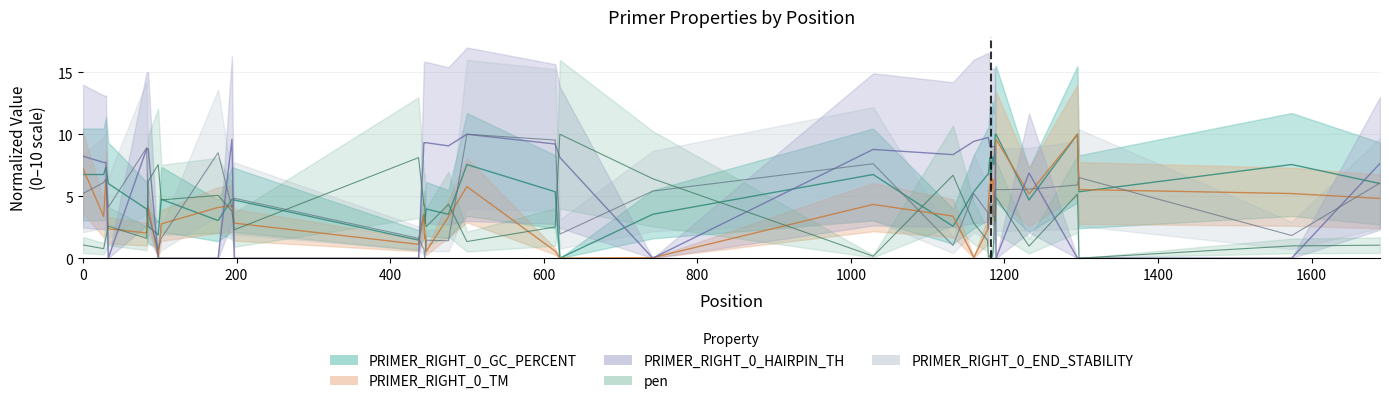

Reading left to right, transcribe all the data shown in this chart.

pen: 0=1.1	27=0.8	30=1.7	33=2.6	83=1.6	85=6.2	98=7.6	102=4.7	176=5.1	194=3.8	197=2.3	437=8.1	444=4.3	445=4.3	446=2.9	447=2.5	476=4.3	500=1.3	615=2.5	621=10.0	742=6.4	1029=0.2	1133=6.7	1160=2.8	1178=1.4	1179=0.1	1181=0.2	1182=0.4	1183=0.6	1184=0.1	1185=0.5	1186=1.3	1187=3.3	1188=3.0	1189=4.9	1232=1.0	1295=5.2	1297=0.0	1574=1.0	1689=1.0
PRIMER_RIGHT_0_TM: 0=7.2	27=3.4	30=6.3	33=2.4	83=2.0	85=4.2	98=0.1	102=2.8	176=4.1	194=4.2	197=2.8	437=1.1	444=3.5	445=1.6	446=1.9	447=0.5	476=3.3	500=5.8	615=0.6	621=0.0	742=0.0	1029=4.3	1133=3.4	1160=0.1	1178=2.3	1179=4.4	1181=5.8	1182=6.1	1183=6.5	1184=5.7	1185=6.3	1186=4.4	1187=3.0	1188=6.5	1189=9.6	1232=5.2	1295=10.0	1297=5.5	1574=5.2	1689=4.8
PRIMER_RIGHT_0_END_STABILITY: 0=5.2	27=6.1	30=6.4	33=4.1	83=8.9	85=3.5	98=0.7	102=1.6	176=8.5	194=4.1	197=4.8	437=1.6	444=0.7	445=0.0	446=0.7	447=1.4	476=1.4	500=10.0	615=9.5	621=1.9	742=5.4	1029=7.6	1133=1.0	1160=5.2	1178=3.7	1179=2.3	1181=4.4	1182=3.8	1183=4.1	1184=4.3	1185=3.3	1186=3.3	1187=5.2	1188=5.5	1189=5.5	1232=5.6	1295=5.9	1297=6.5	1574=1.8	1689=6.1
PRIMER_RIGHT_0_HAIRPIN_TH: 0=8.2	27=7.7	30=7.7	33=0.0	83=8.8	85=8.8	98=0.0	102=0.0	176=0.0	194=9.6	197=0.0	437=0.0	444=9.3	445=9.3	446=9.3	447=9.3	476=9.1	500=10.0	615=9.2	621=8.1	742=0.0	1029=8.8	1133=8.4	1160=9.4	1178=9.7	1179=9.7	1181=9.0	1182=9.0	1183=9.0	1184=9.0	1185=9.0	1186=9.0	1187=9.0	1188=8.4	1189=0.0	1232=6.9	1295=0.0	1297=0.0	1574=0.0	1689=7.6
PRIMER_RIGHT_0_GC_PERCENT: 0=6.7	27=6.7	30=7.3	33=6.0	83=4.0	85=2.6	98=1.9	102=4.8	176=3.0	194=4.8	197=4.7	437=1.5	444=3.5	445=2.8	446=3.4	447=4.0	476=3.5	500=7.6	615=5.4	621=0.0	742=3.5	1029=6.7	1133=2.6	1160=5.4	1178=6.7	1179=6.7	1181=8.1	1182=6.7	1183=6.7	1184=8.1	1185=8.1	1186=7.6	1187=8.5	1188=10.0	1189=10.0	1232=4.7	1295=10.0	1297=5.4	1574=7.6	1689=6.0